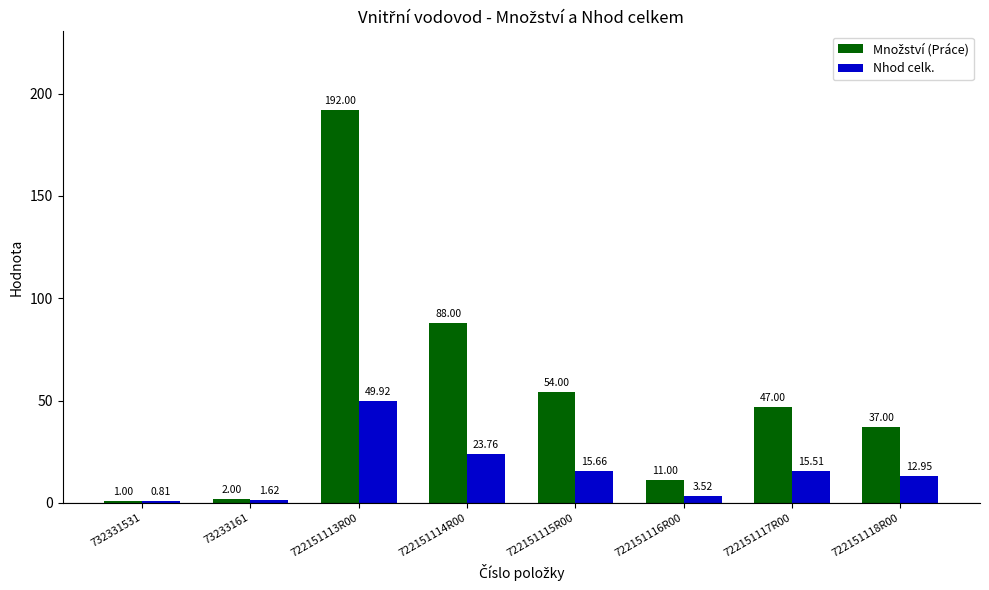

At which category is the sum across all series the highest?

722151113R00